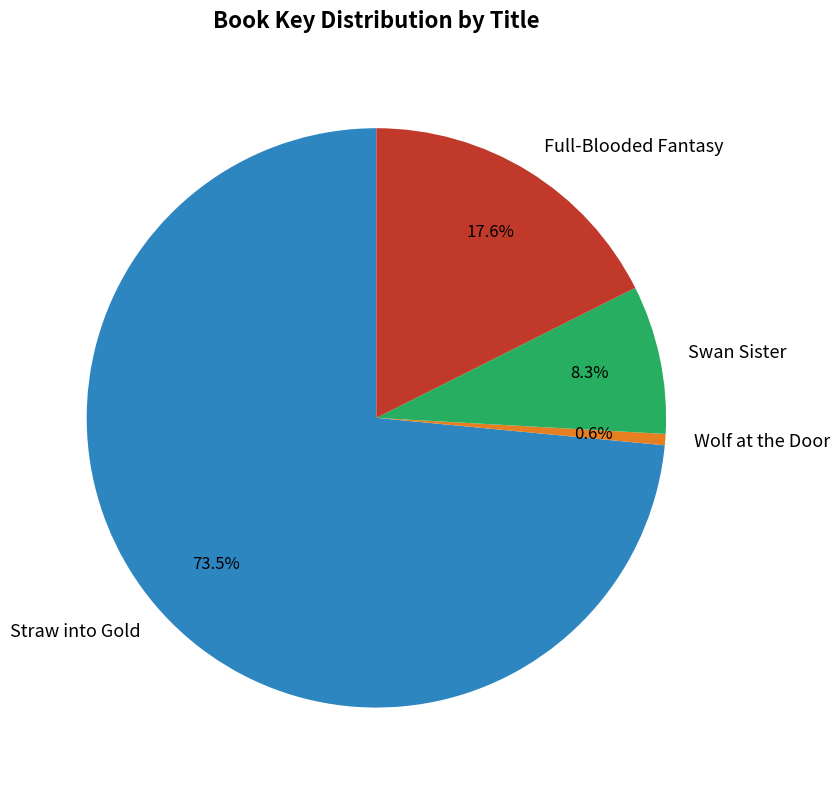

Does any single category account for the majority?

Yes